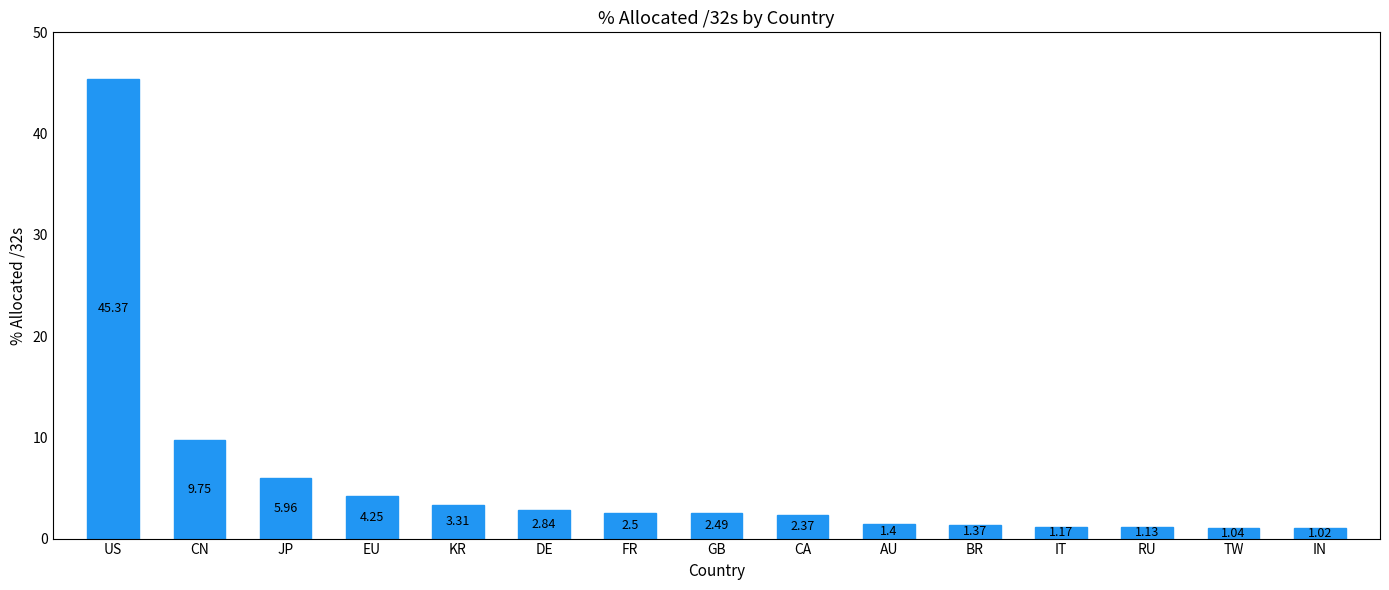

Which category has the lowest value across all series?

IN